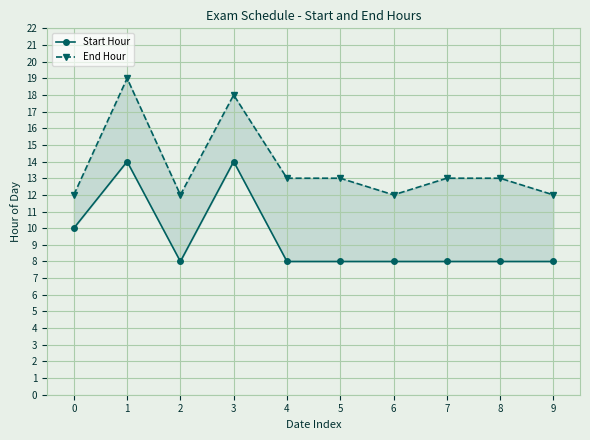

Does the chart display data point markers on the line(s)?

Yes